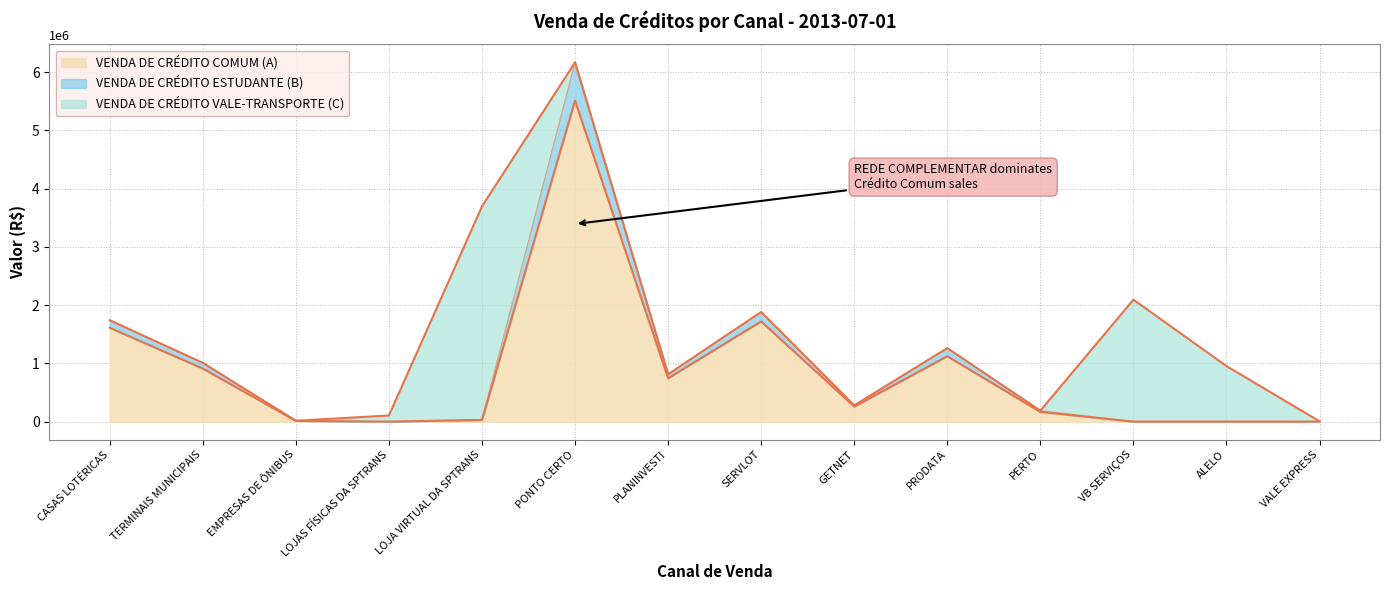

True or false: VENDA DE CRÉDITO COMUM (A) has a value of 0.0 at LOJAS FÍSICAS DA SPTRANS.

True